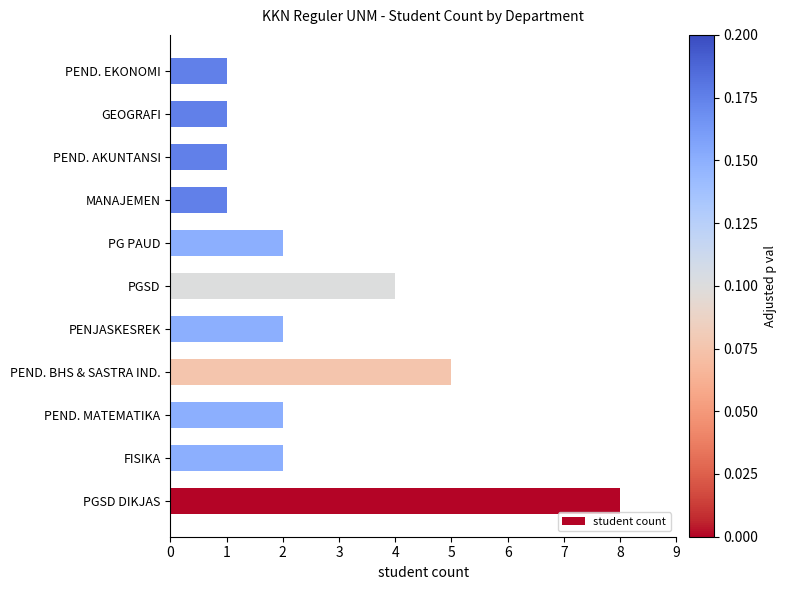

What is the change in value from PGSD DIKJAS to PEND. MATEMATIKA?

-6